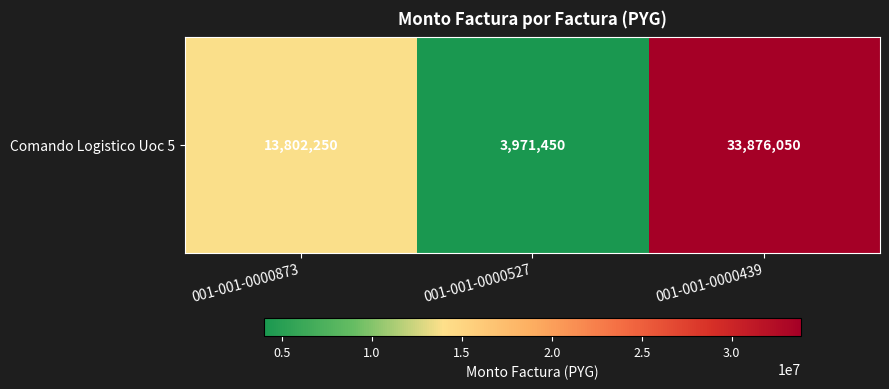

What value does the data have at 001-001-0000873, to the nearest 50?

13802250